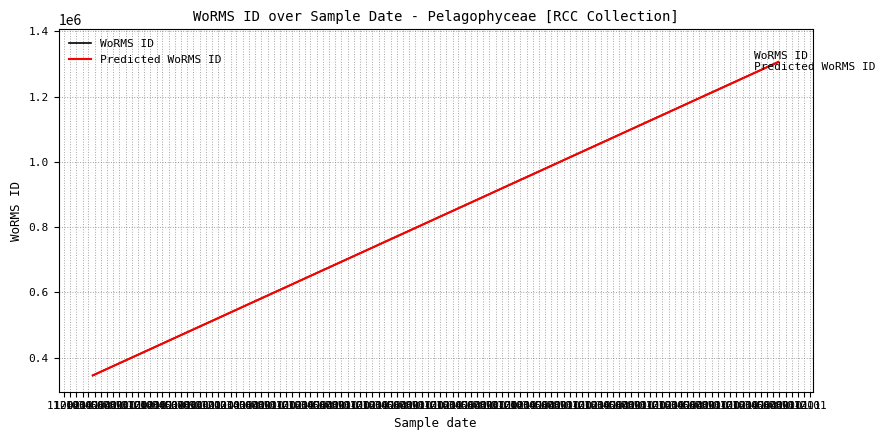

How many series are shown in this chart?

2